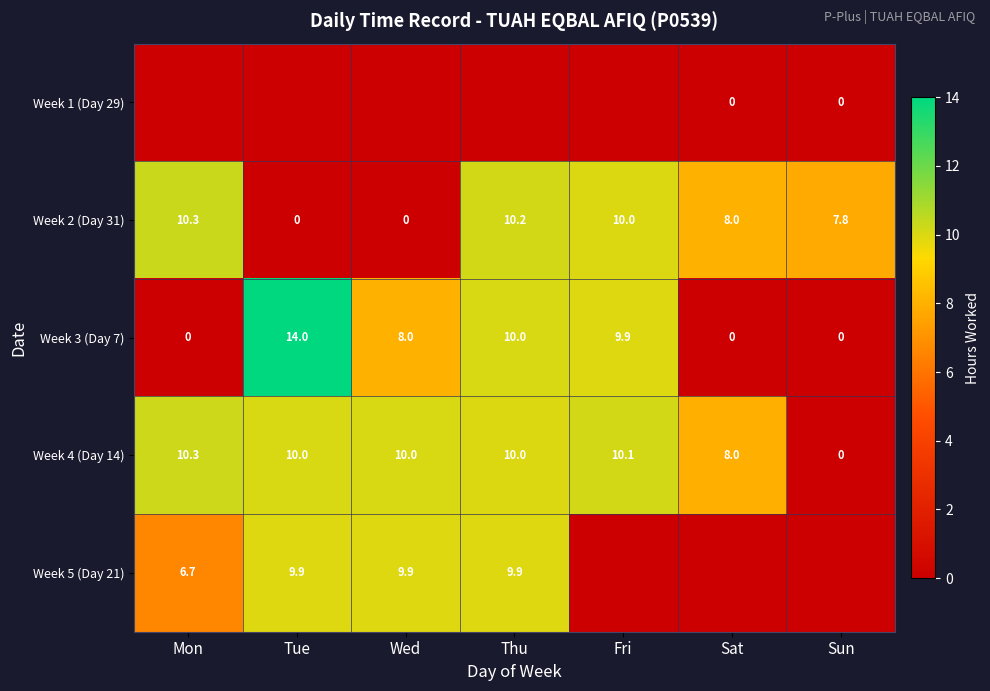

Which category has the highest value in the Week 4 (Day 14) series?

Mon